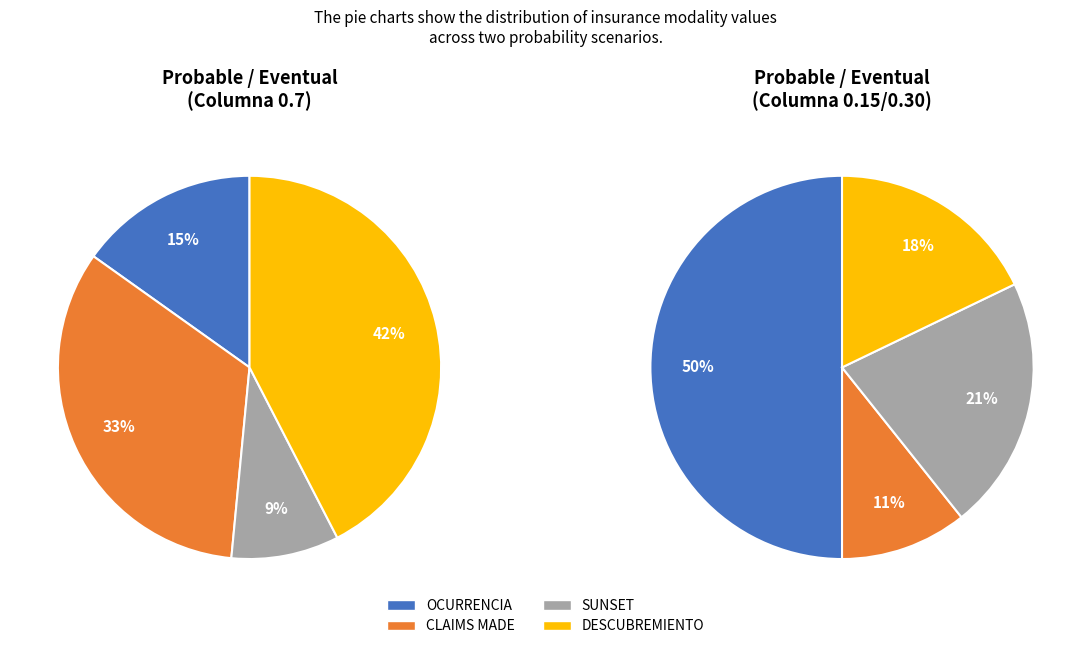

Is SUNSET the majority of the pie?

No